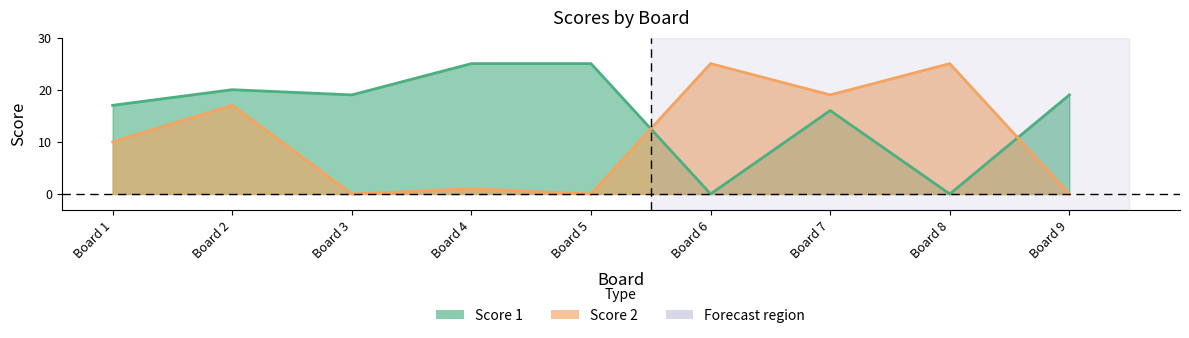

How many lines are shown in the chart?

2